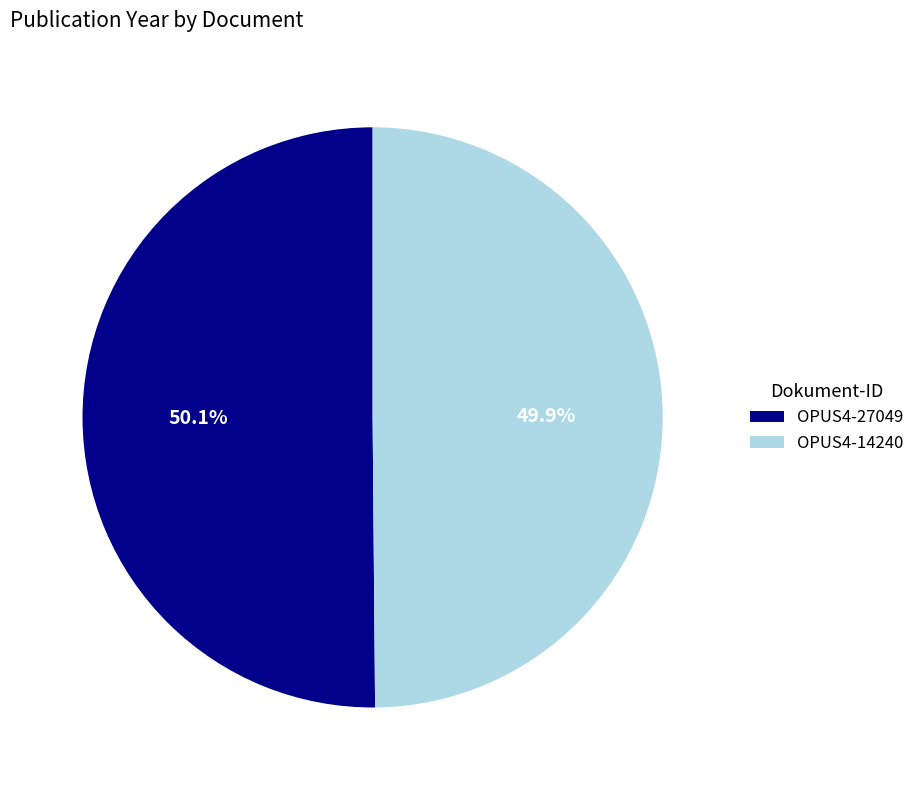

What percentage is the OPUS4-14240 slice, to the nearest percent?

50%